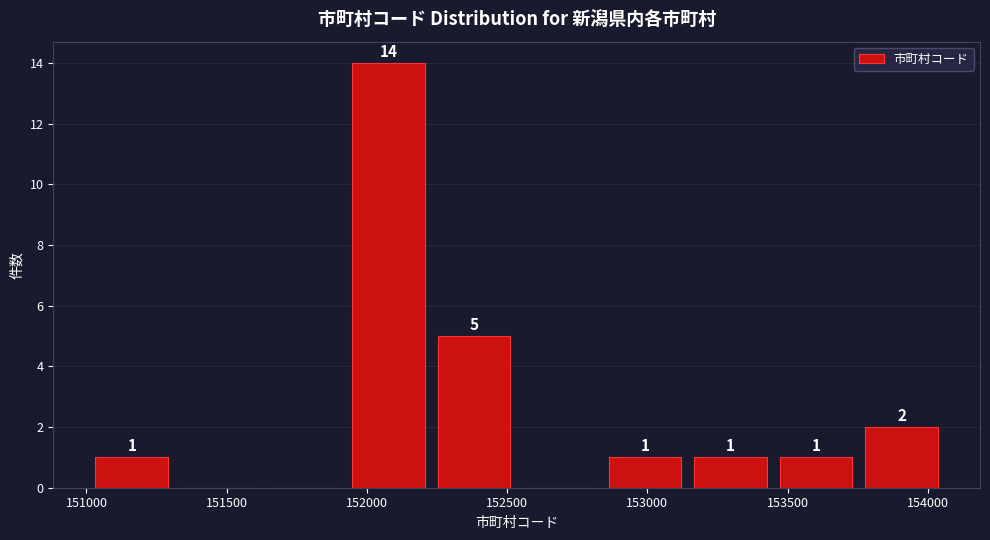

Over which range of the x-axis is the bar tallest?

151900 to 152250